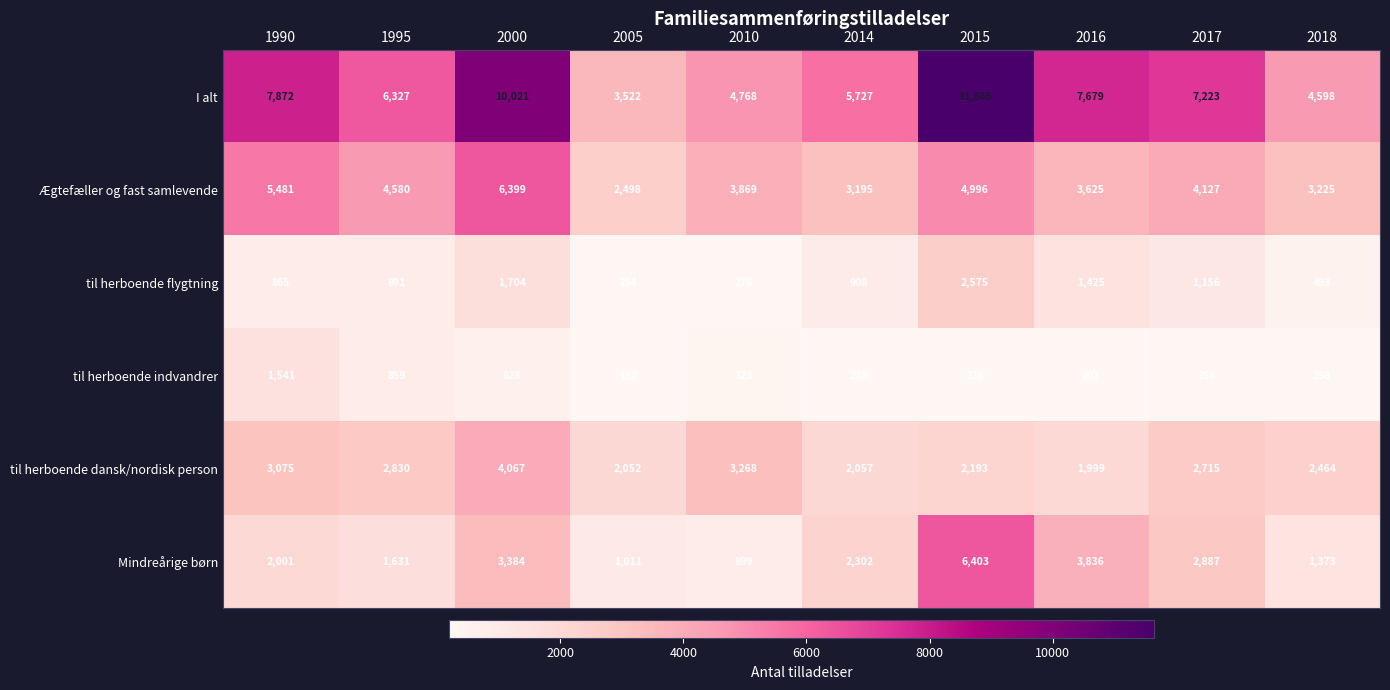

What is the total value across all series at 1990?

20835